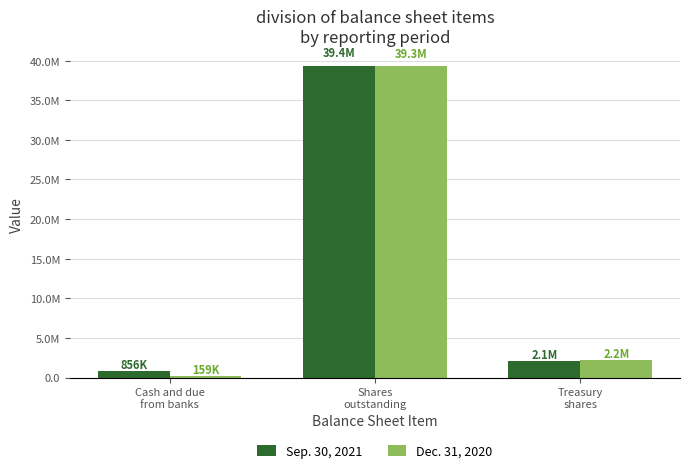

Which label corresponds to the largest value in the chart?

Shares
outstanding